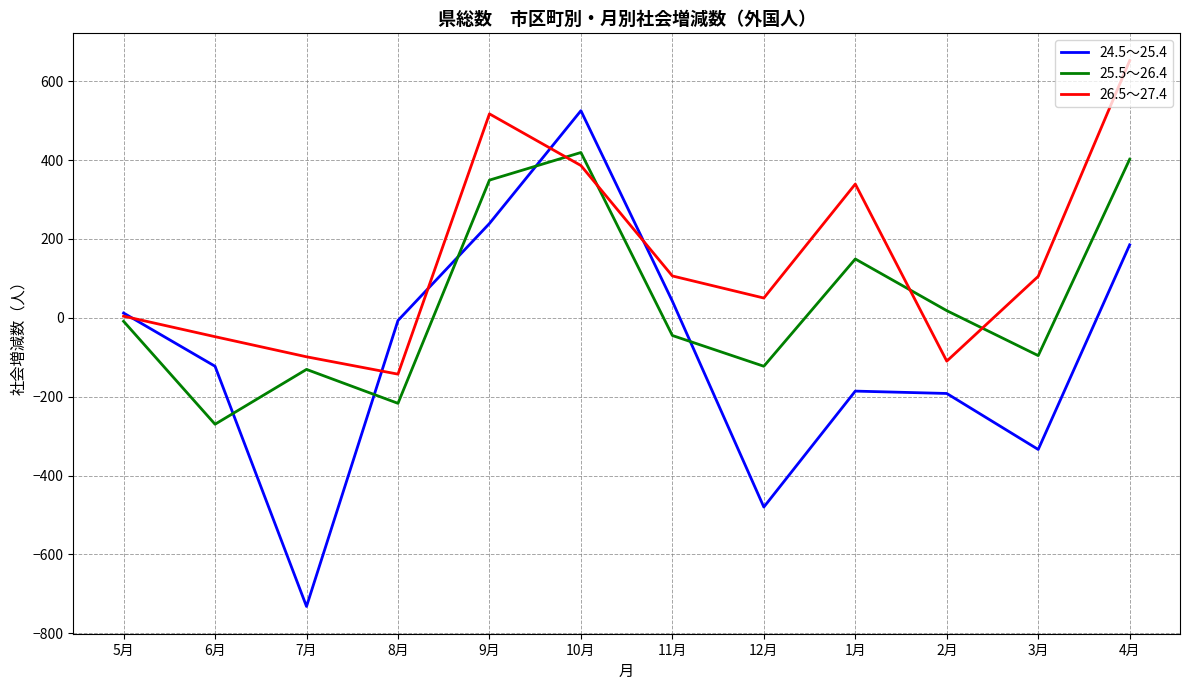

The 26.5～27.4 series shows -170 at 7月. True or false?

False